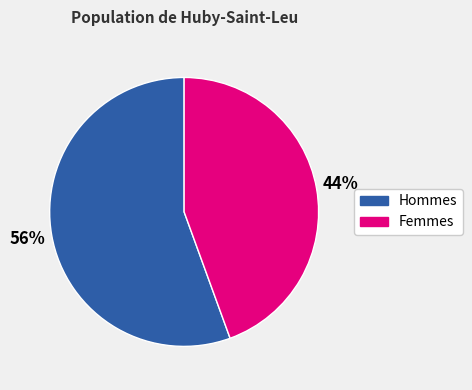

To the nearest percent, what is the average slice percentage?

50%